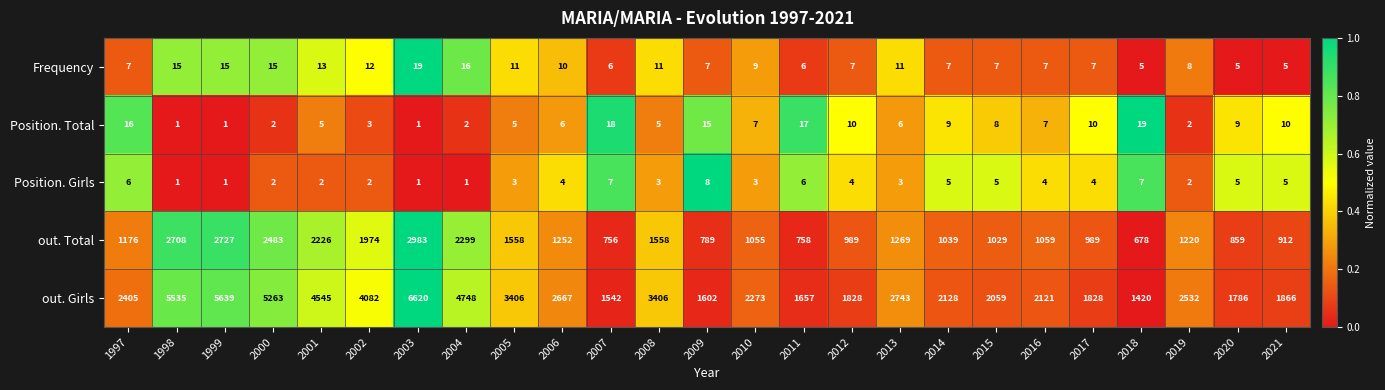

At which label is out. Girls closest to 4020?

2002